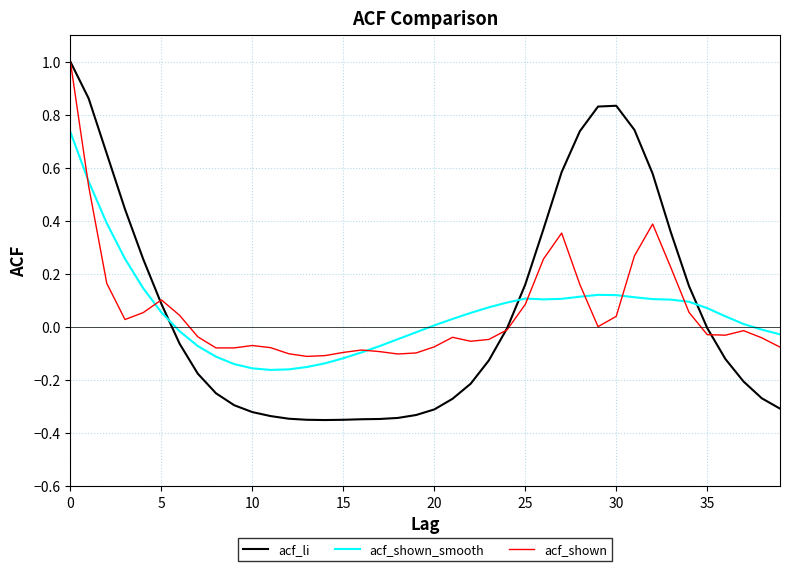

What is the maximum value for acf_li?

1.0